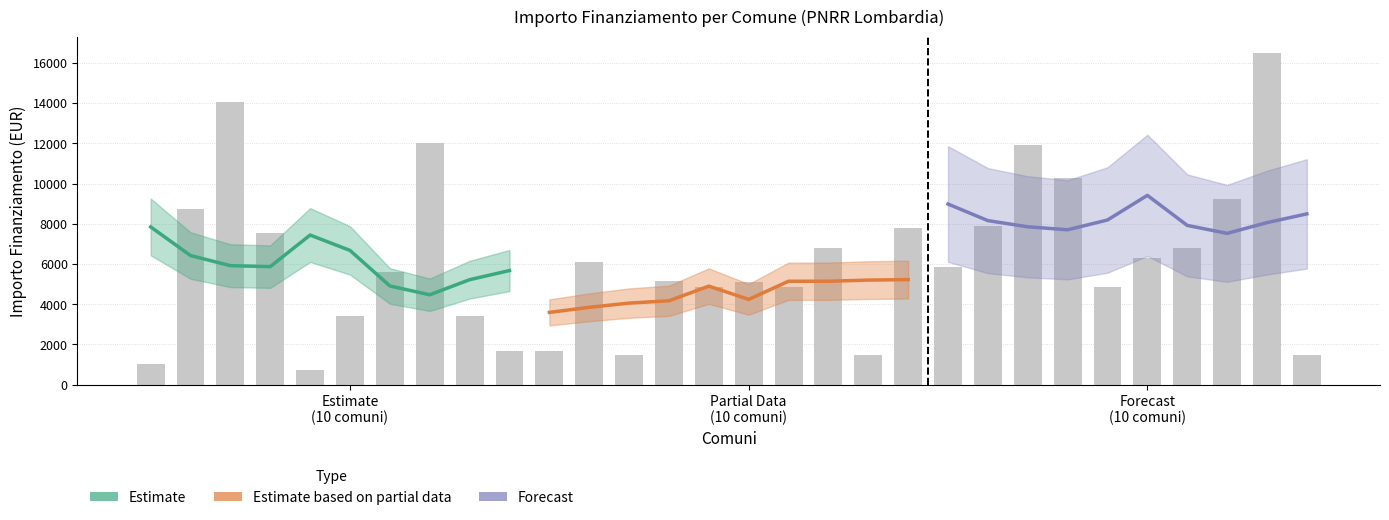

What is the maximum value for Estimate?

7843.2